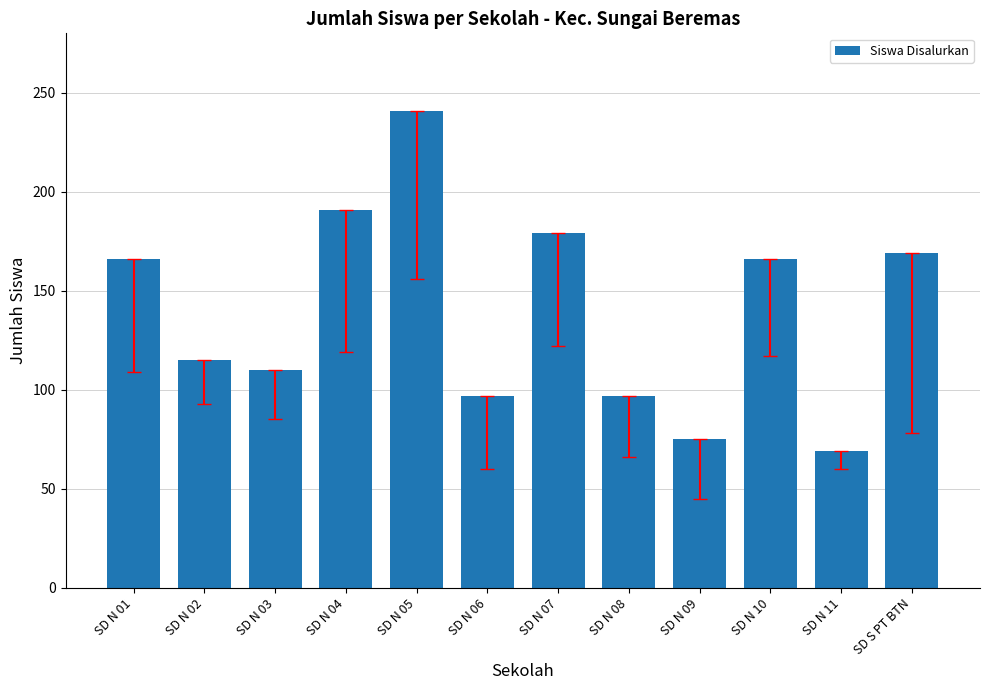

What is the sum of all values?

1675